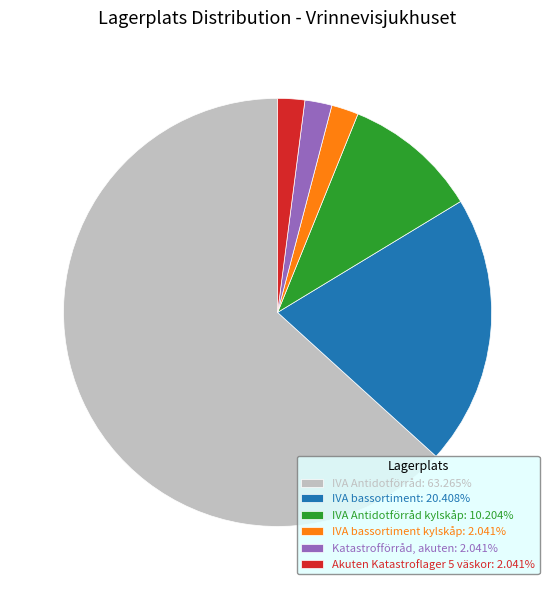

Combined, do IVA bassortiment: 20.408% and IVA Antidotförråd kylskåp: 10.204% account for over 50%?

No